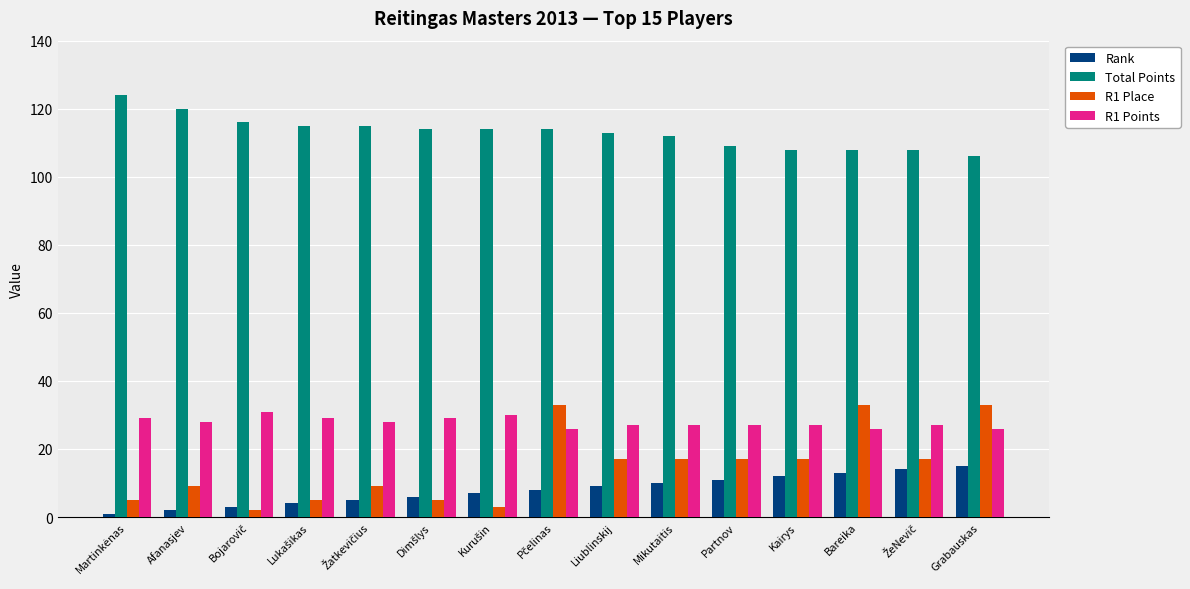

Which series has the largest total across all categories?

Total Points